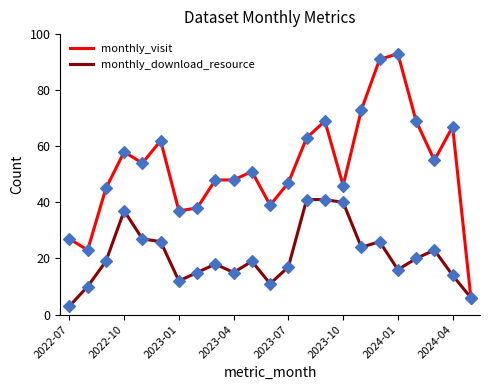

Which series has the largest total across all categories?

monthly_visit